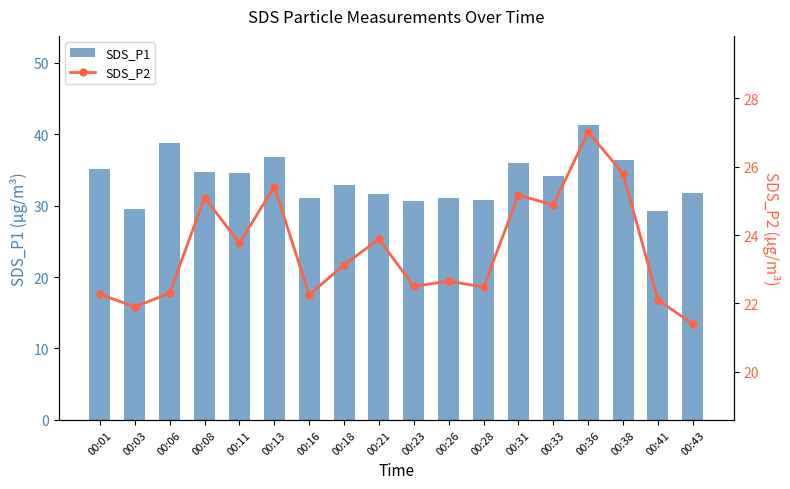

How many values in the SDS_P2 series exceed 23?

9